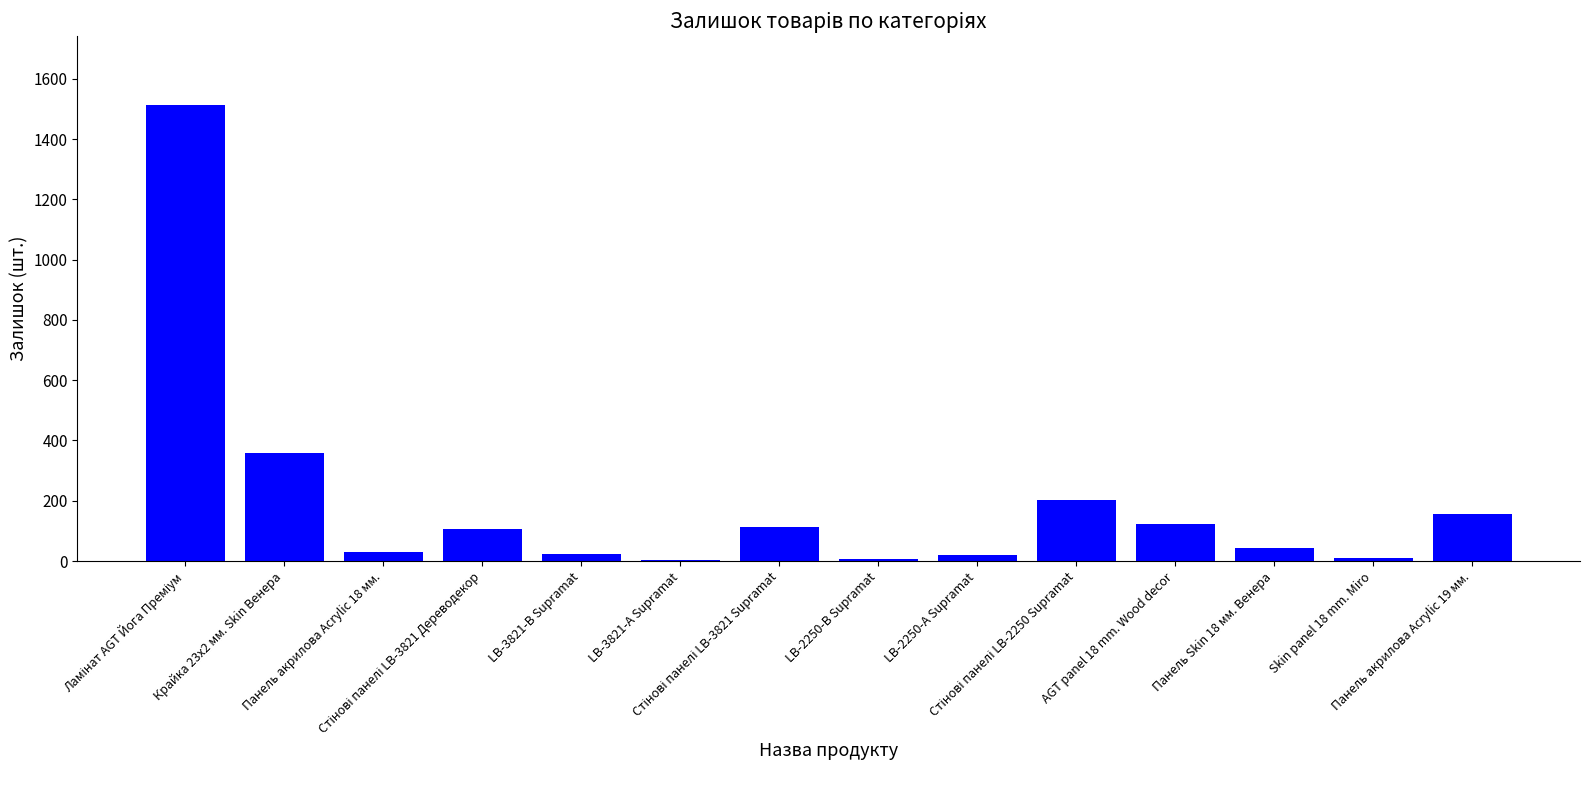

What is the sum of all values?

2717